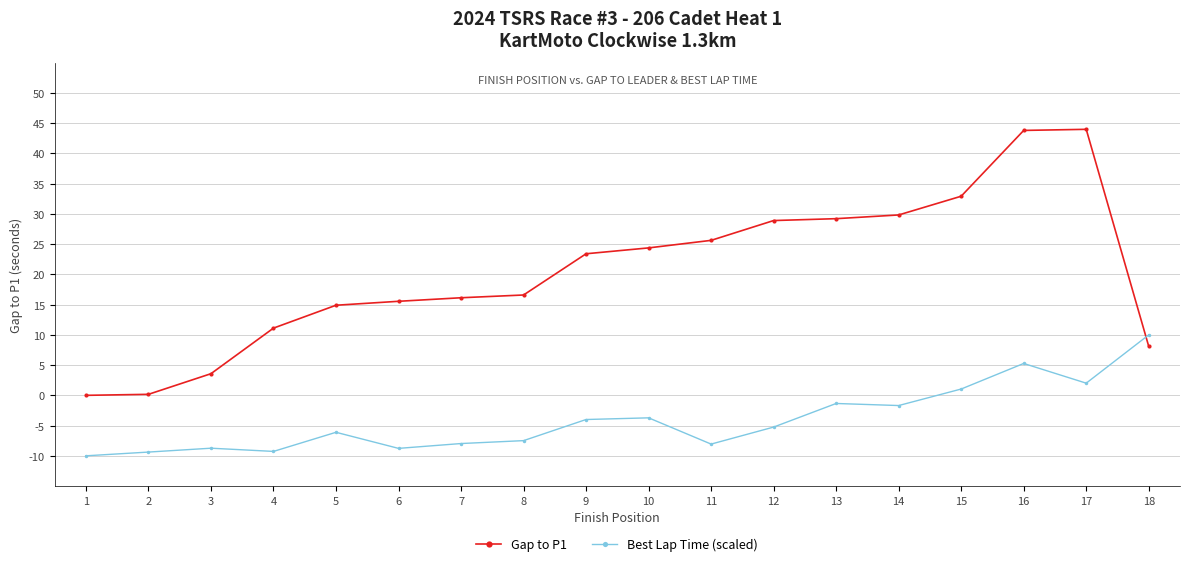

How many times do Gap to P1 and Best Lap Time (scaled) cross each other?

1